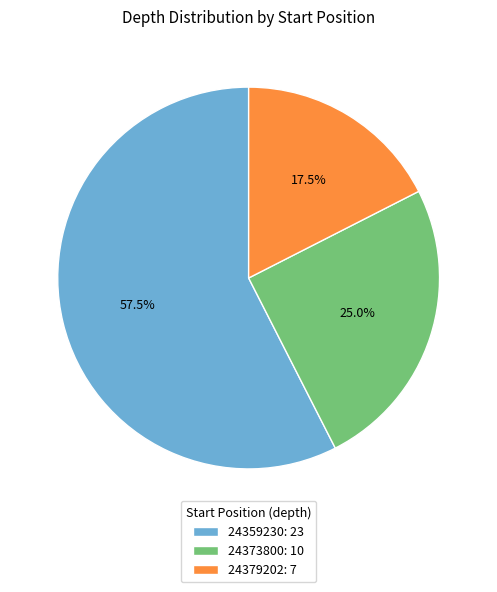

Approximately how many times larger is the value at 24379202 compared to 24359230?

0.3